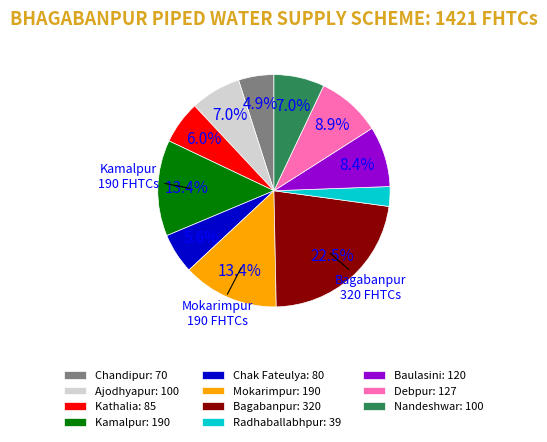

What is the largest slice in the pie chart?

Bagabanpur